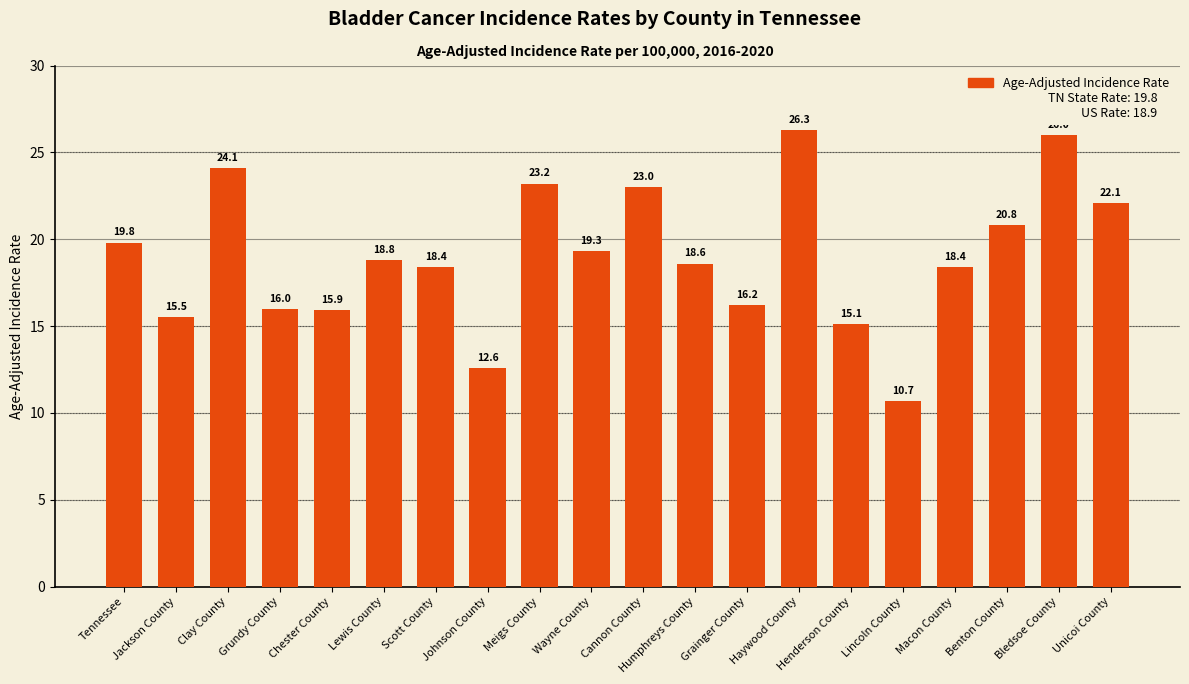

Reading right to left, extract all data points from this chart.

Unicoi County=22.1	Bledsoe County=26.0	Benton County=20.8	Macon County=18.4	Lincoln County=10.7	Henderson County=15.1	Haywood County=26.3	Grainger County=16.2	Humphreys County=18.6	Cannon County=23.0	Wayne County=19.3	Meigs County=23.2	Johnson County=12.6	Scott County=18.4	Lewis County=18.8	Chester County=15.9	Grundy County=16.0	Clay County=24.1	Jackson County=15.5	Tennessee=19.8